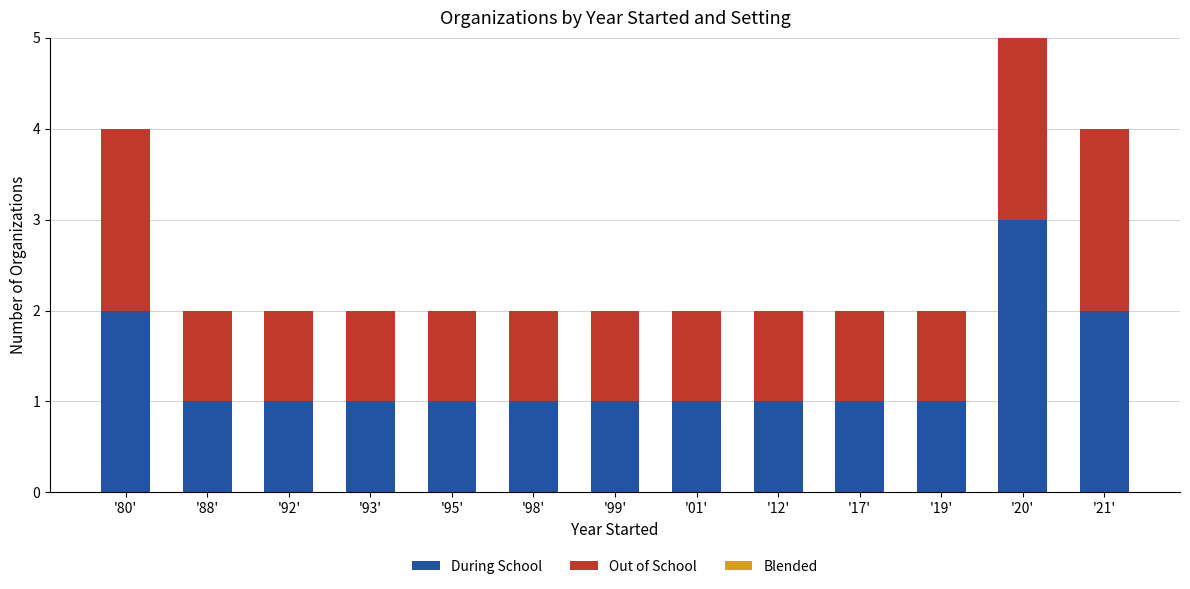

Count the During School values in the range 1 to 2.

12